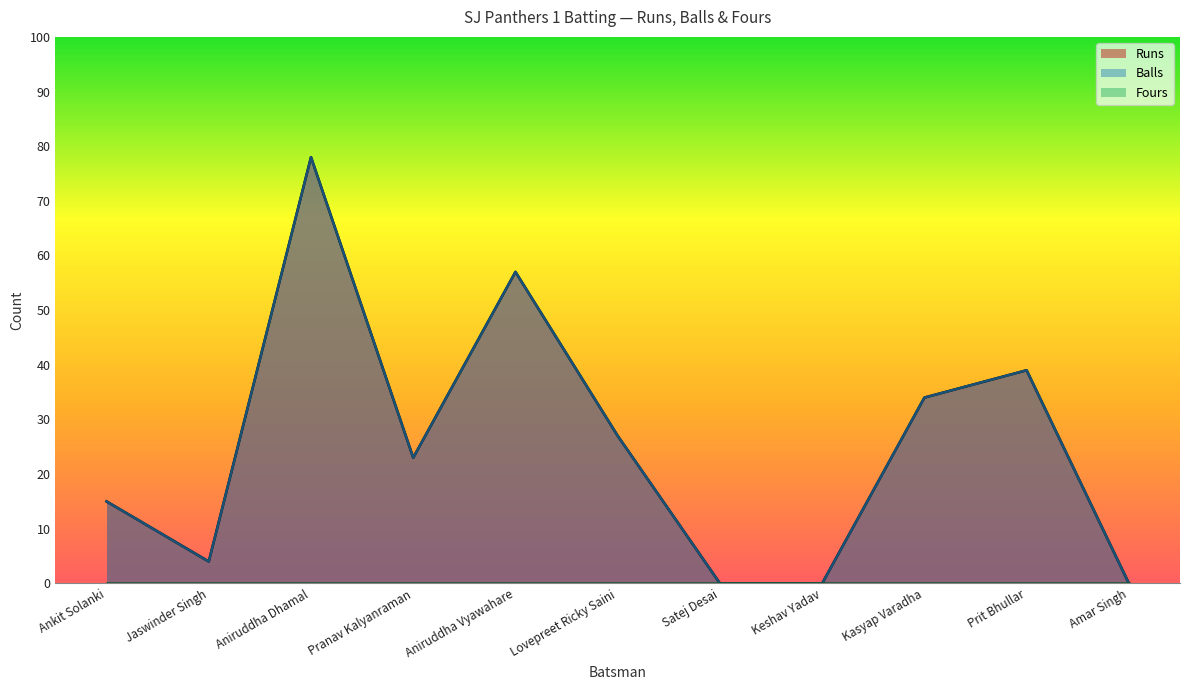

Is the value of Balls at Jaswinder Singh greater than the value of Runs at Pranav Kalyanraman?

No